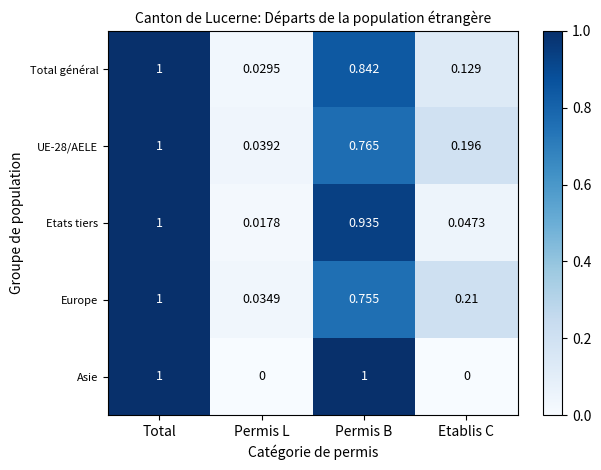

Rank the series at Etablis C from lowest to highest value.

Asie, Etats tiers, Total général, UE-28/AELE, Europe